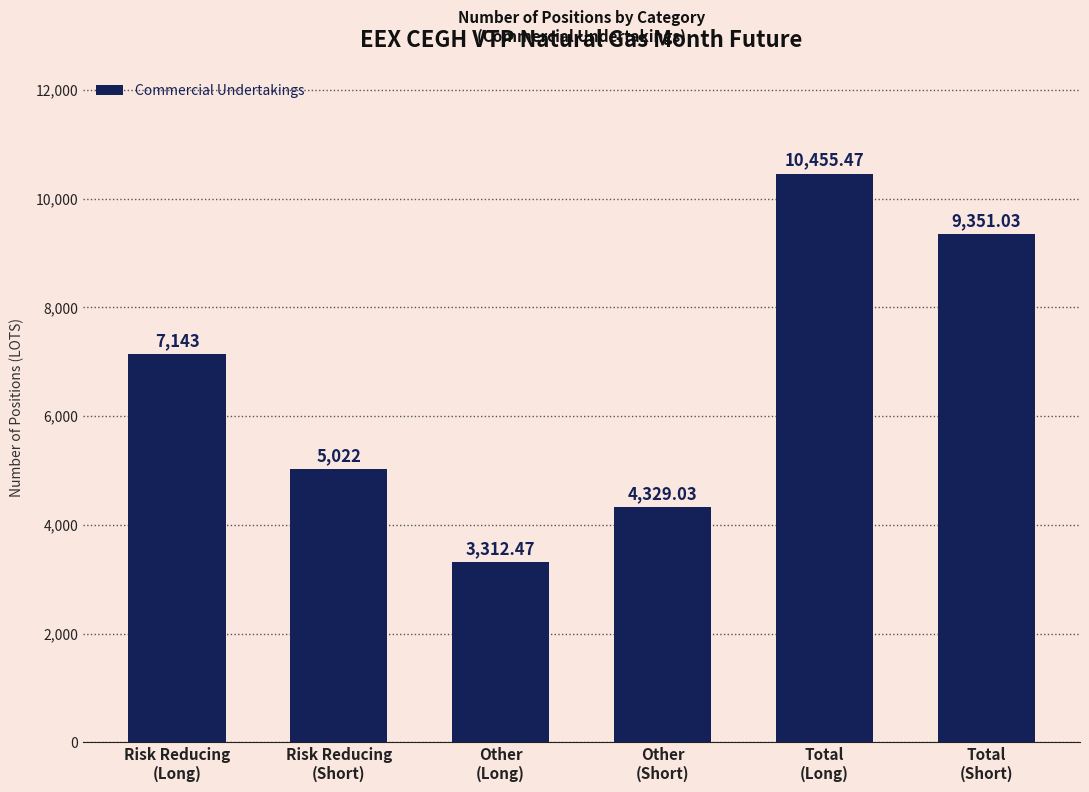

At which label is the value closest to 6883?

Risk Reducing
(Long)